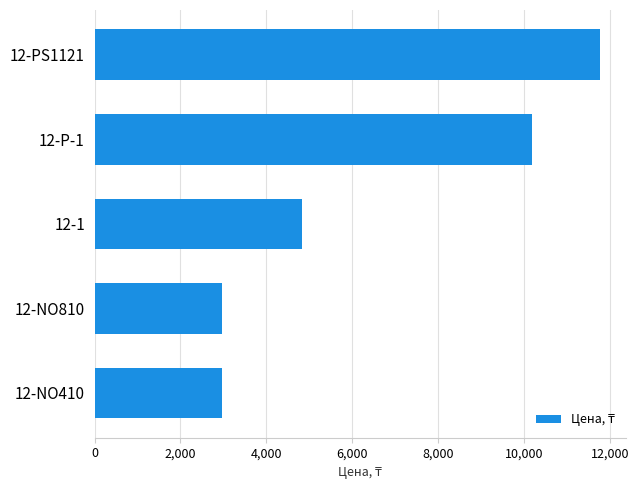

How many values are between 2959 and 10191?

4